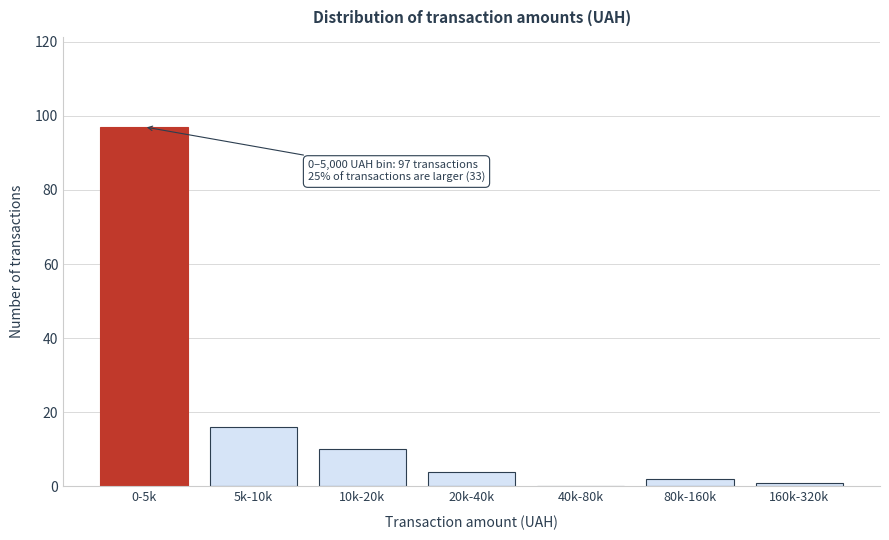

Reading left to right, transcribe all the data shown in this chart.

0-5k=97	5k-10k=16	10k-20k=10	20k-40k=4	40k-80k=0	80k-160k=2	160k-320k=1